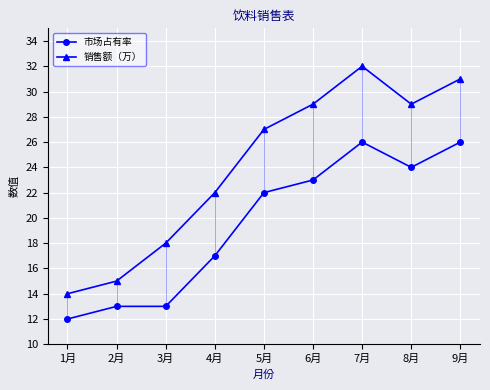

At which label is 销售额（万） closest to 23?

4月